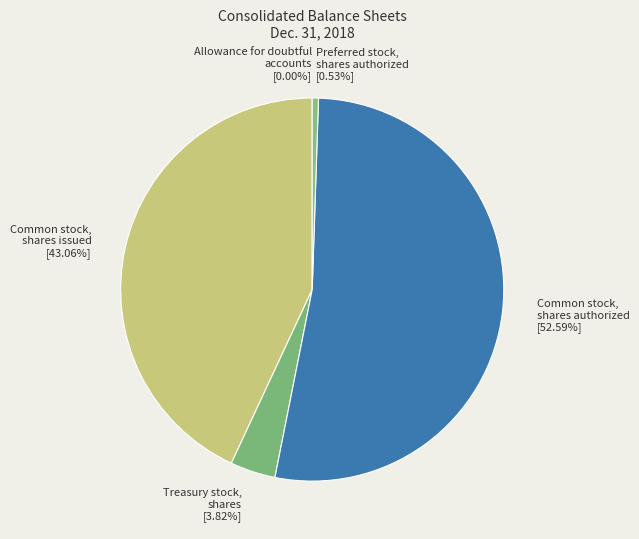

Does any single category account for the majority?

Yes